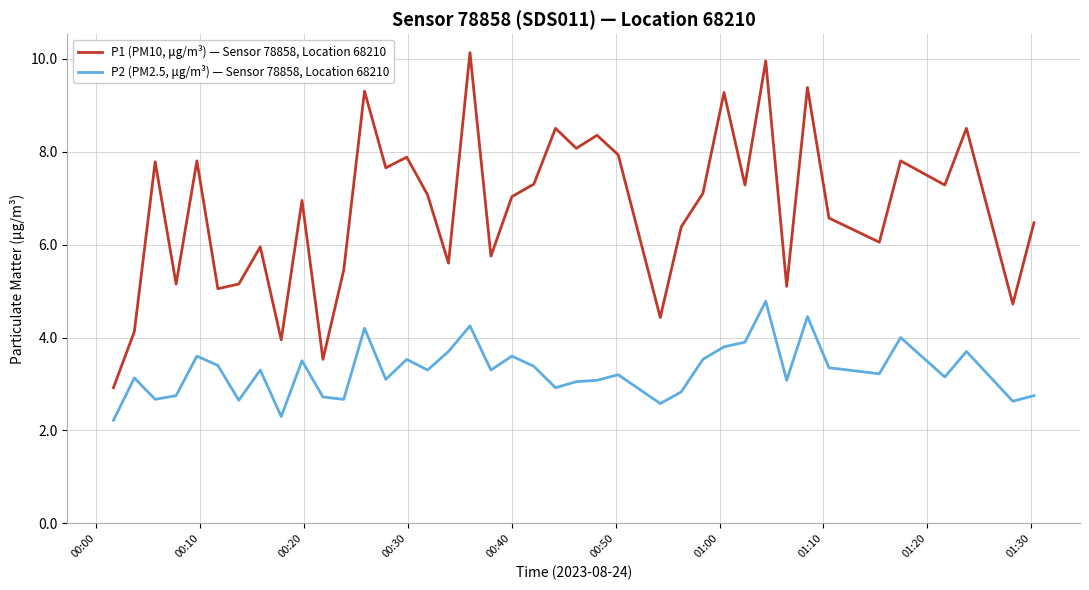

Rank the series by their maximum value, from highest to lowest.

P1 (PM10, μg/m³) — Sensor 78858, Location 68210, P2 (PM2.5, μg/m³) — Sensor 78858, Location 68210